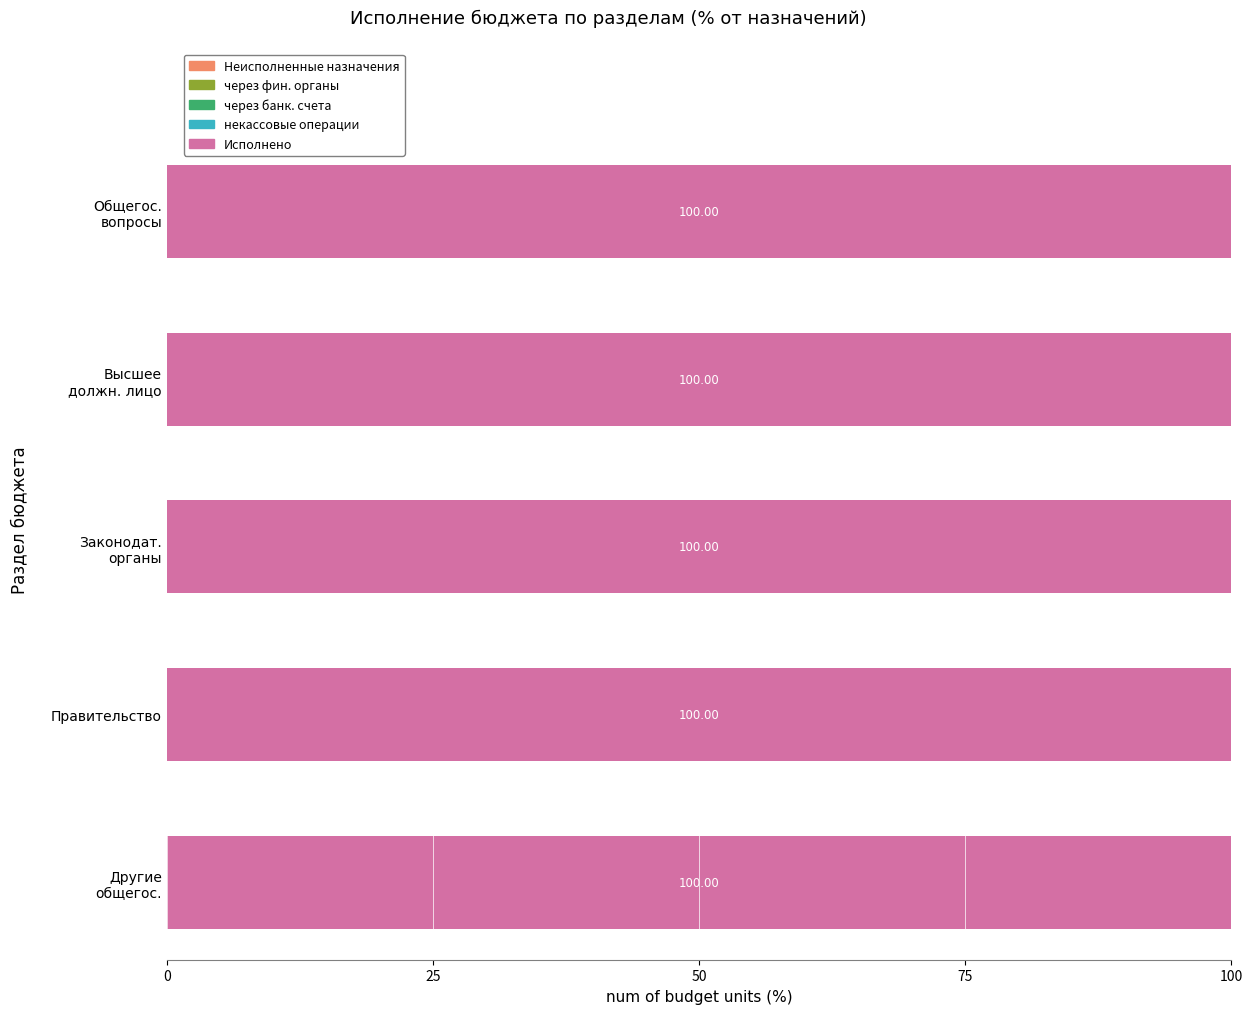

At which label is Исполнено closest to 3781743?

Другие общегосударственные вопросы